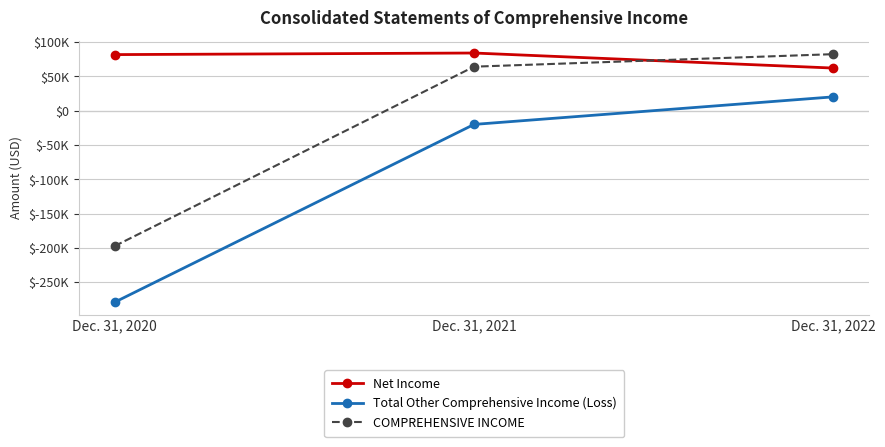

Does the chart have visible grid lines?

Yes